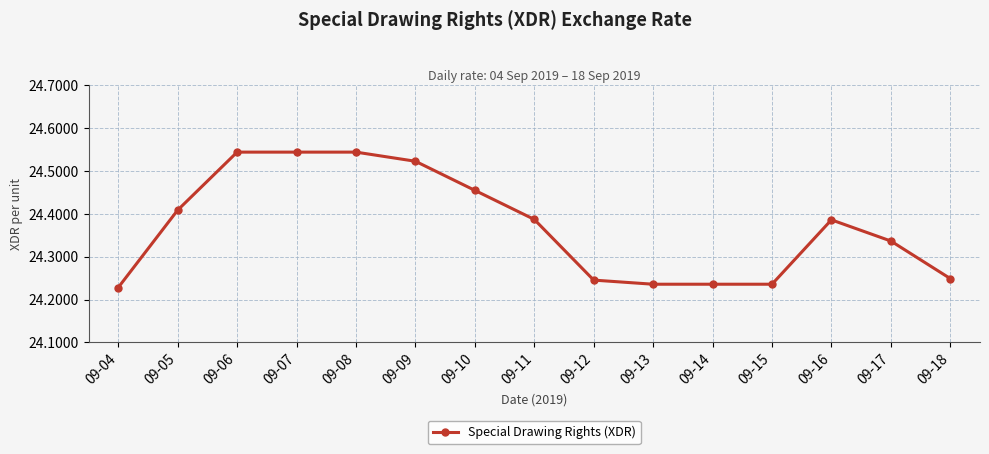

How many values are between 24 and 25?

15